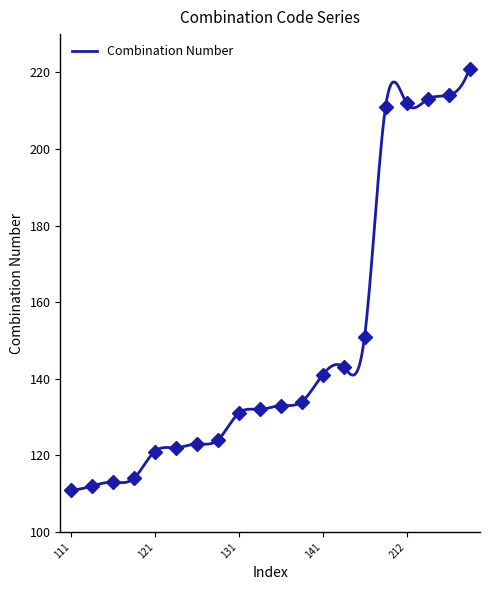

Rank the categories by value from lowest to highest.

111, 112, 113, 114, 121, 122, 123, 124, 131, 132, 133, 134, 141, 143, 151, 211, 212, 213, 214, 221